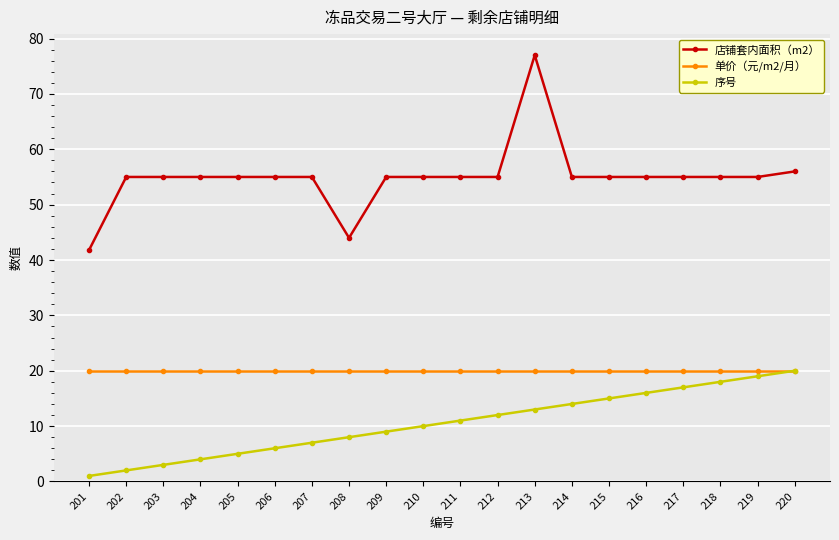

How many lines are shown in the chart?

3